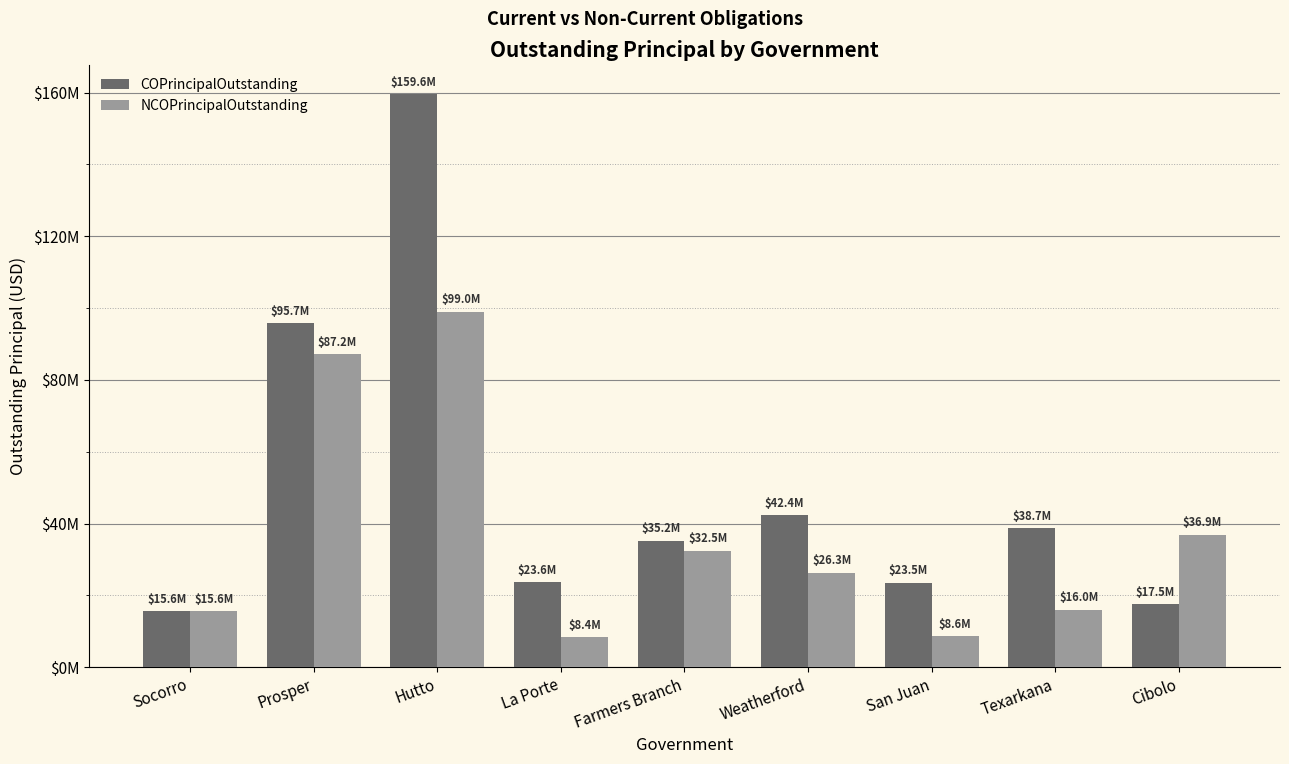

What position from the right is San Juan?

3